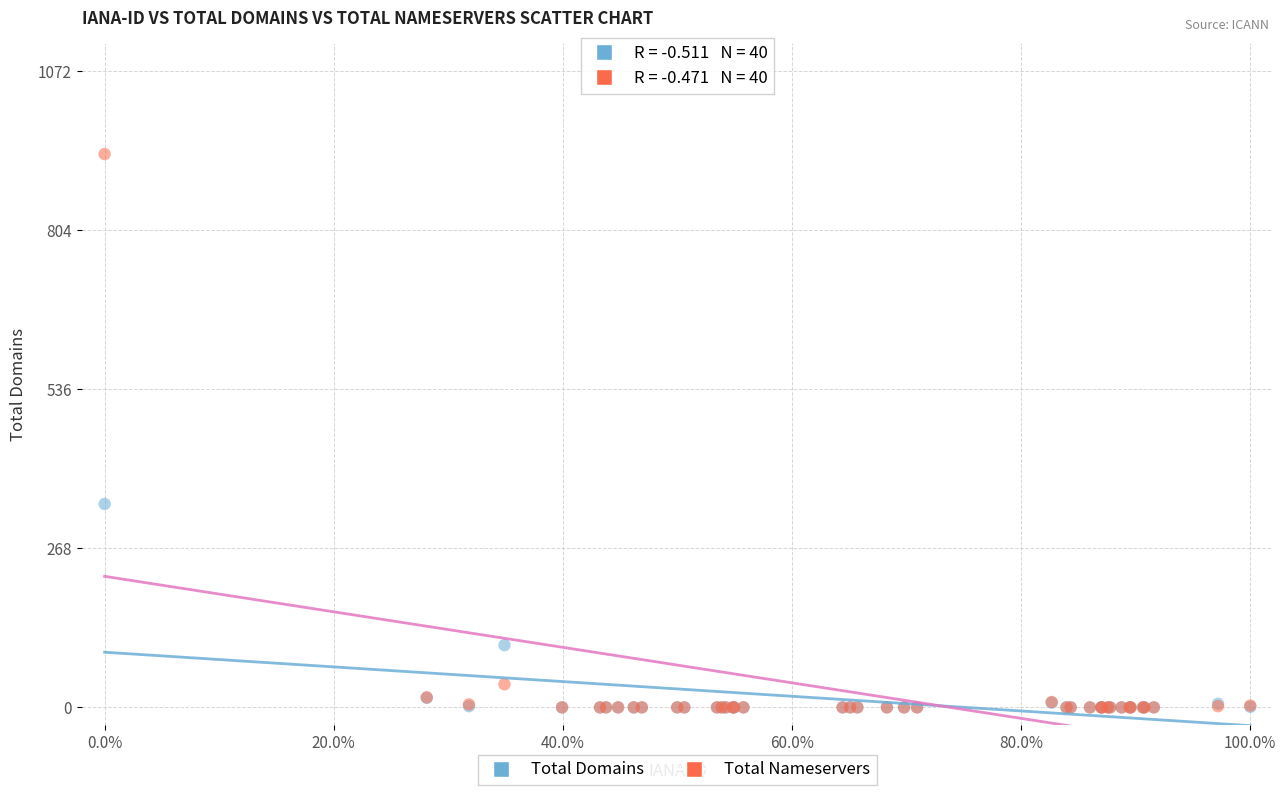

What are all the series names shown in the legend?

Total Domains, Total Nameservers